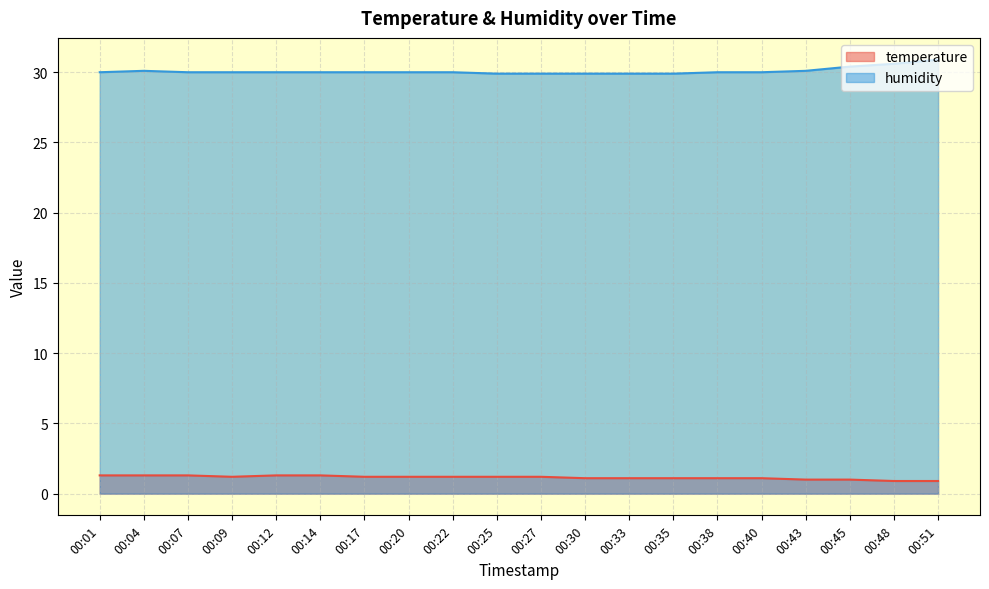

True or false: temperature and humidity intersect in this chart.

False